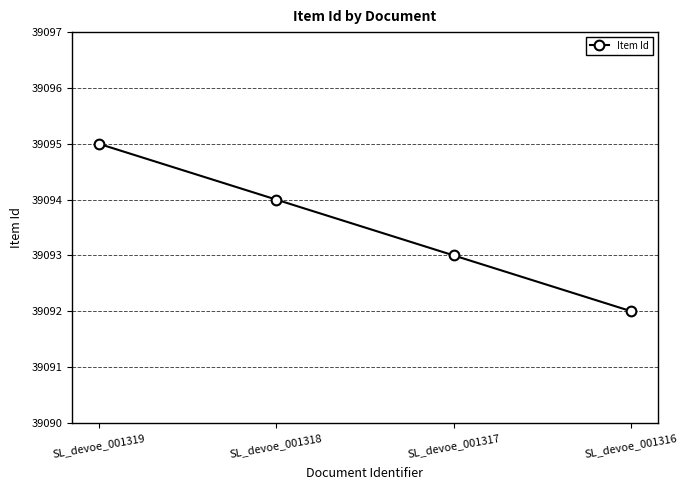

List the labels in order of value, smallest first.

SL_devoe_001316, SL_devoe_001317, SL_devoe_001318, SL_devoe_001319